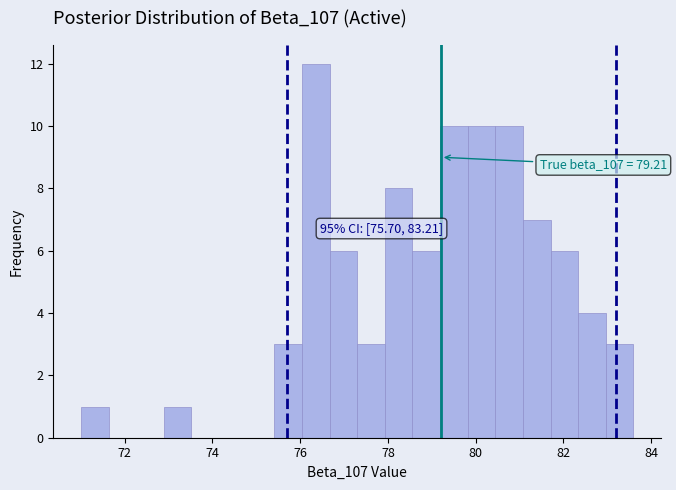

Read against the x-axis, roughly where is the centre of the tallest bar?

76.4